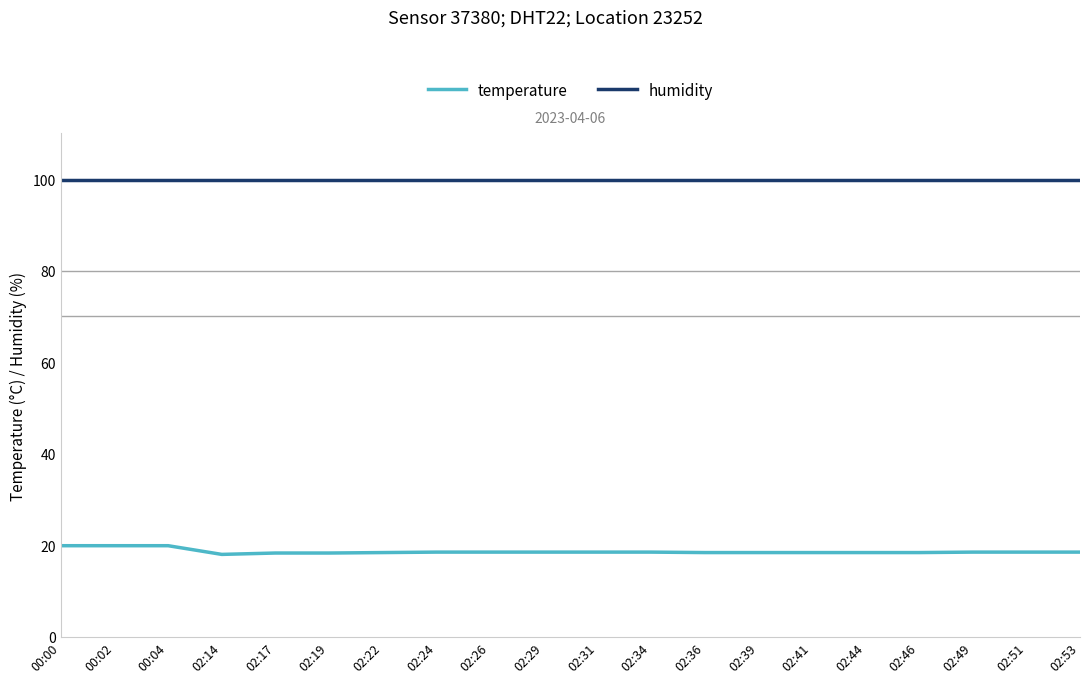

Is it true that humidity equals 99.9 at 00:00?

True